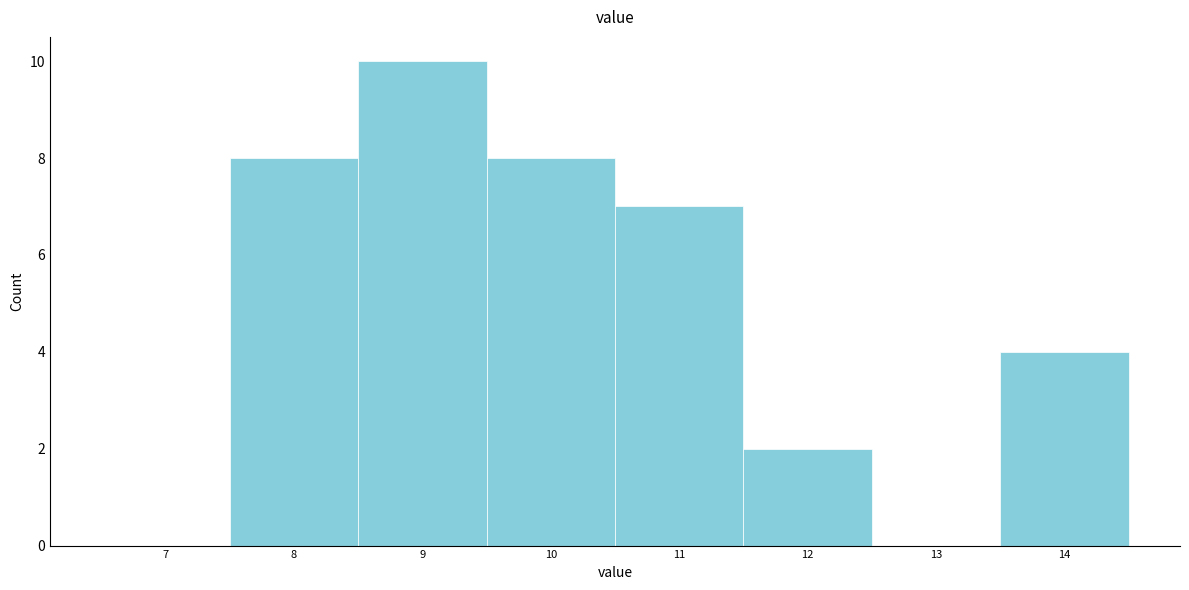

Reading left to right, extract all data points from this chart.

7=0	8=8	9=10	10=8	11=7	12=2	13=0	14=4